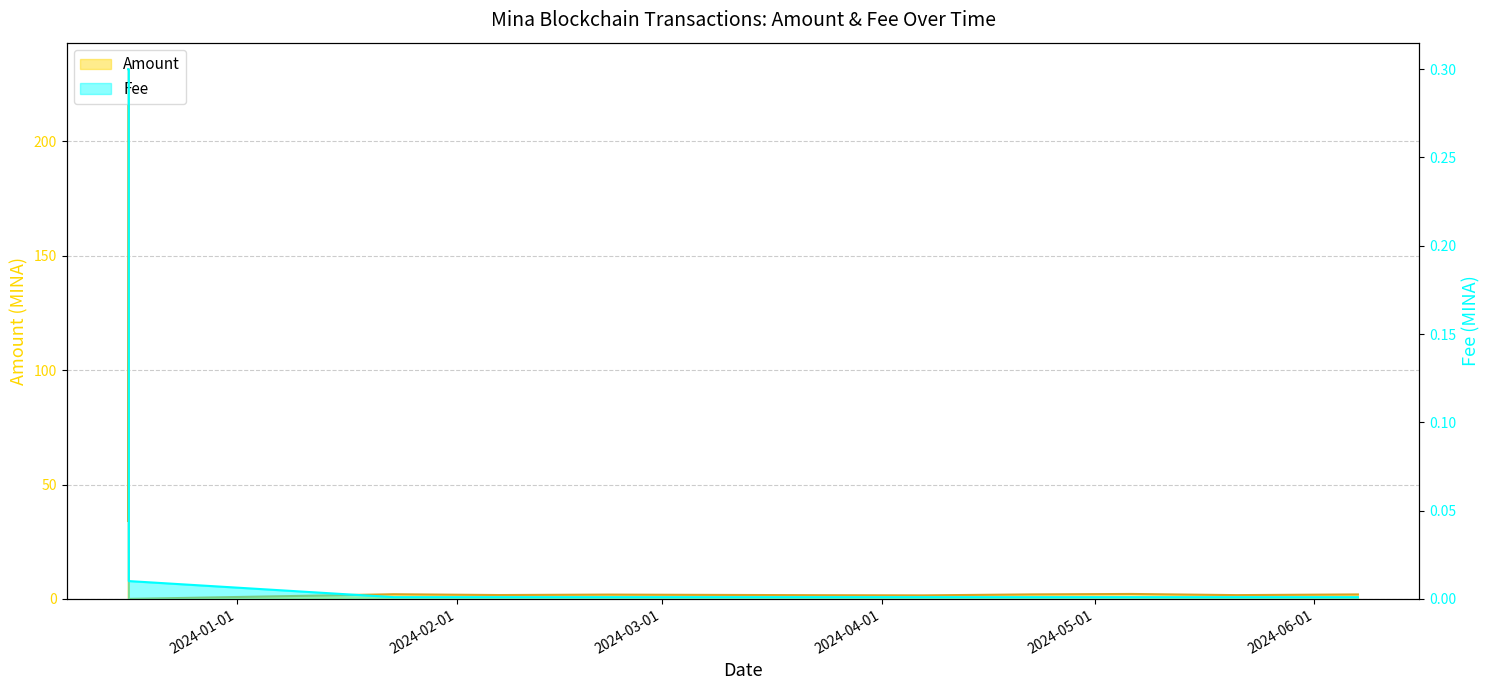

List the series in order of their peak value, highest first.

Amount, Fee